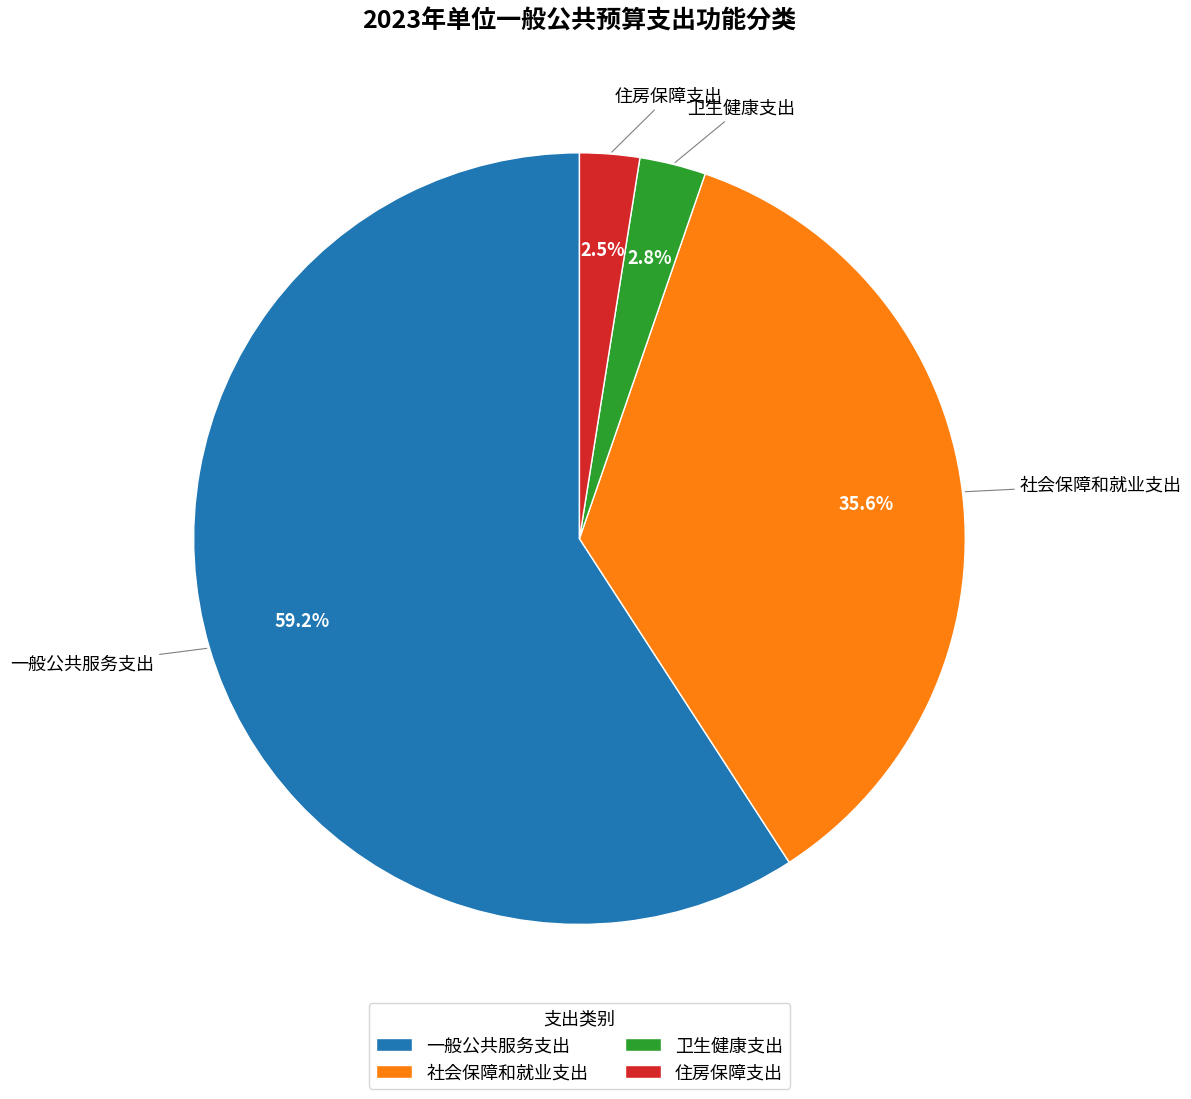

Is it true that 卫生健康支出 is 3% of the pie?

True